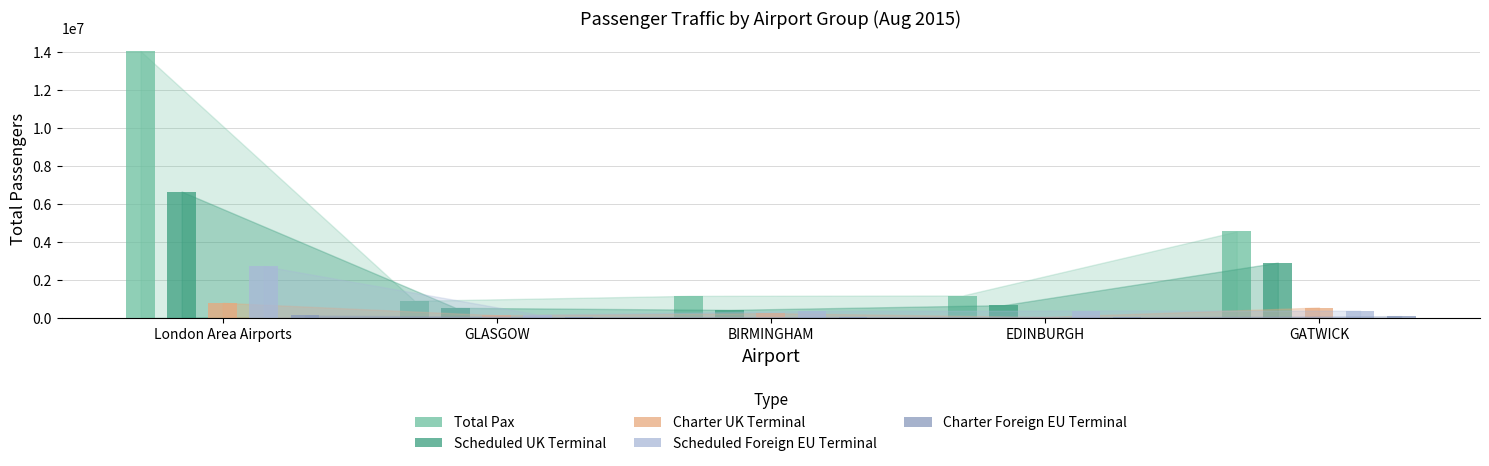

Which label corresponds to the largest value in the chart?

London Area Airports